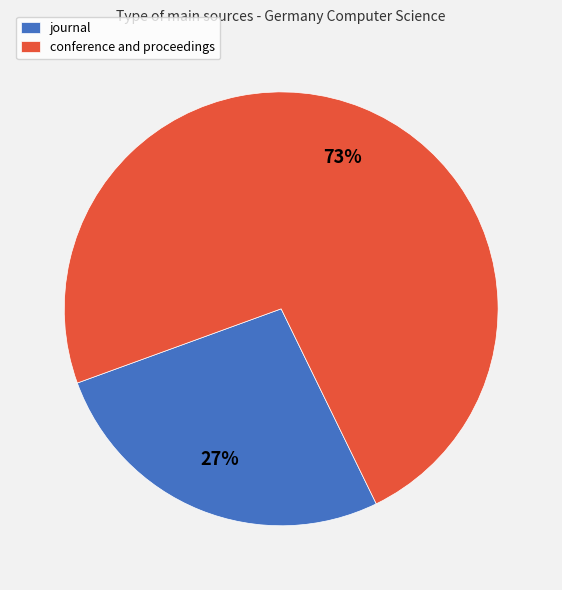

To the nearest percent, what is the average slice percentage?

50%